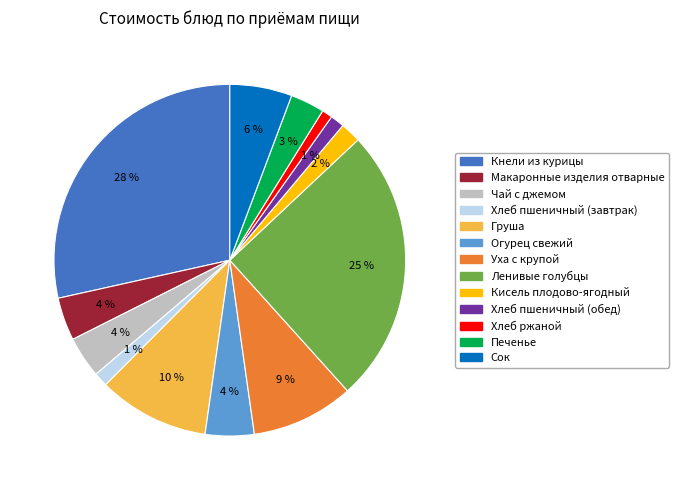

True or false: Чай с джемом accounts for 4% of the total.

True